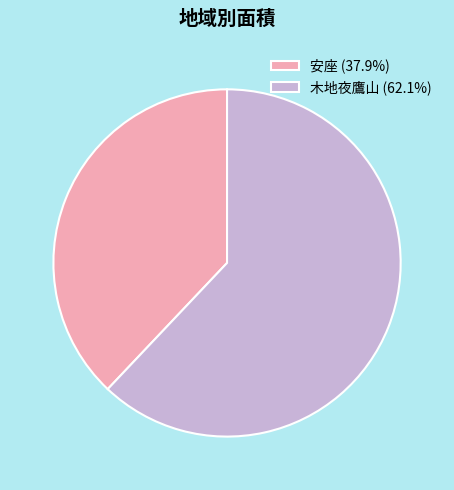

Approximately how many times larger is the value at 木地夜鷹山 (62.1%) compared to 安座 (37.9%)?

1.6